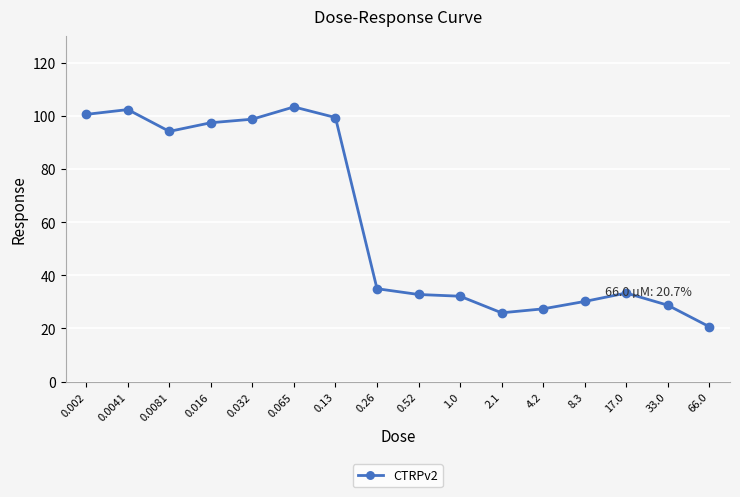

Reading left to right, list all the values displayed in this chart.

100.5	102.3	94.1	97.4	98.7	103.3	99.3	35.0	32.8	32.1	25.9	27.4	30.2	33.3	28.8	20.7